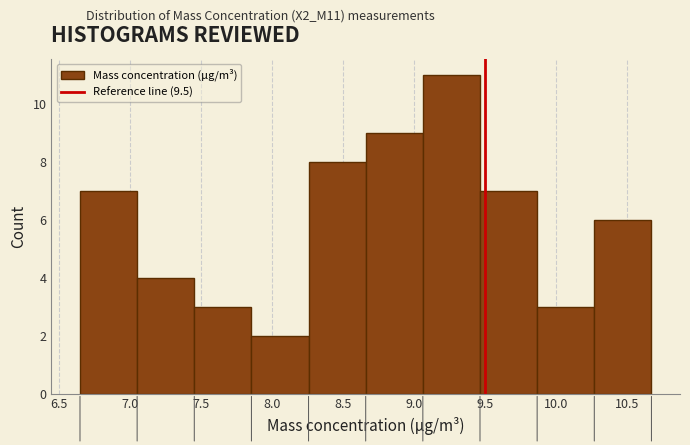

Reading left to right, transcribe this chart: for each bar, give the range it covers on the x-axis and its height. Neither the bar edges nor the heights are printed on the chart, so give them approximately, as read against the axes.

6.65 to 7.05: 7
7.05 to 7.45: 4
7.45 to 7.85: 3
7.85 to 8.25: 2
8.25 to 8.65: 8
8.65 to 9.05: 9
9.05 to 9.45: 11
9.45 to 9.85: 7
9.85 to 10.25: 3
10.25 to 10.65: 6